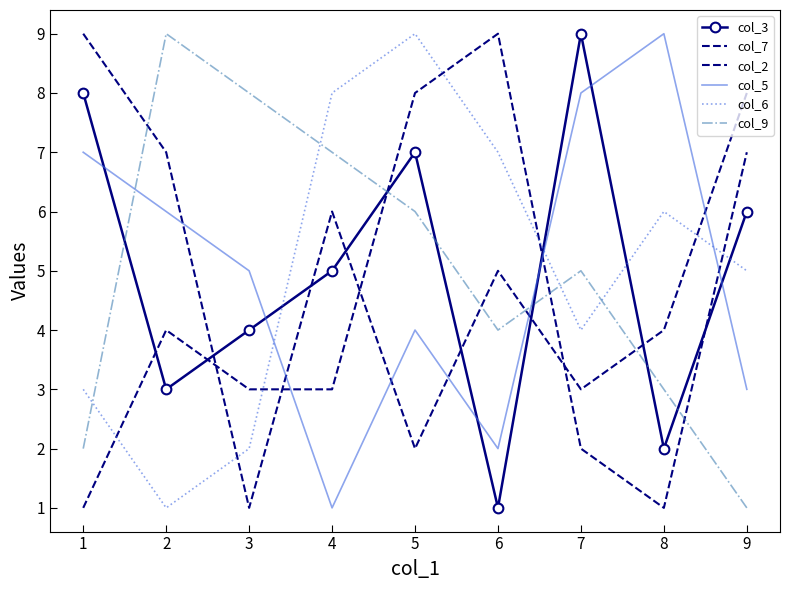

Between 6 and 7, which series saw the biggest shift?

col_3